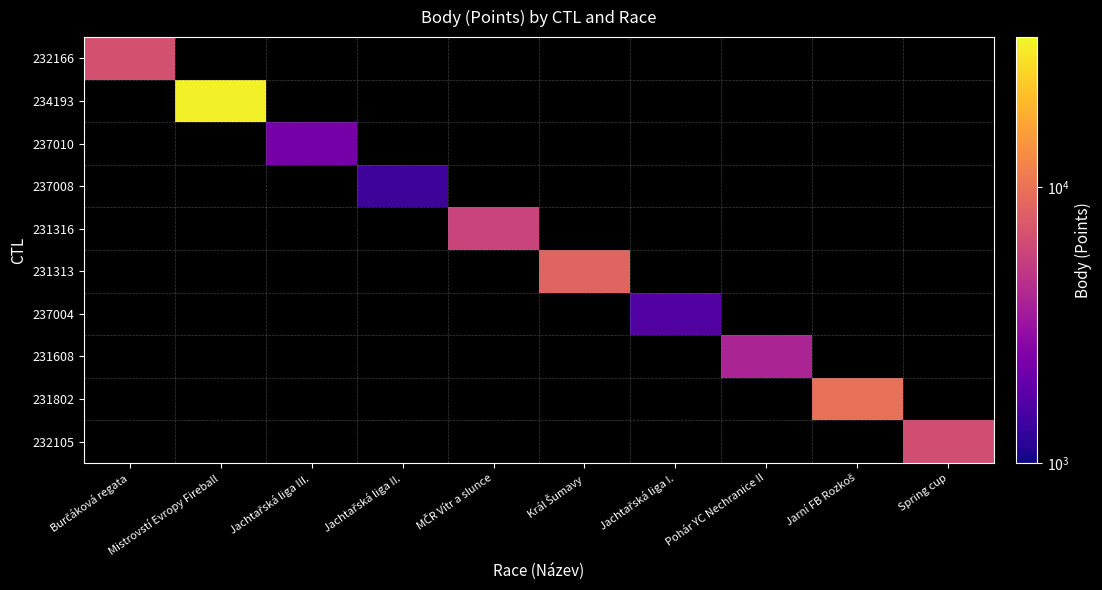

Reading right to left, list all the values displayed in this chart.

232166: Spring cup=0	Jarní FB Rozkoš=0	Pohár YC Nechranice II=0	Jachtařská liga I.=0	Král Šumavy=0	MČR Vítr a slunce=0	Jachtařská liga II.=0	Jachtařská liga III.=0	Mistrovstí Evropy Fireball=0	Burčáková regata=6741
234193: Spring cup=0	Jarní FB Rozkoš=0	Pohár YC Nechranice II=0	Jachtařská liga I.=0	Král Šumavy=0	MČR Vítr a slunce=0	Jachtařská liga II.=0	Jachtařská liga III.=0	Mistrovstí Evropy Fireball=32257	Burčáková regata=0
237010: Spring cup=0	Jarní FB Rozkoš=0	Pohár YC Nechranice II=0	Jachtařská liga I.=0	Král Šumavy=0	MČR Vítr a slunce=0	Jachtařská liga II.=0	Jachtařská liga III.=2260	Mistrovstí Evropy Fireball=0	Burčáková regata=0
237008: Spring cup=0	Jarní FB Rozkoš=0	Pohár YC Nechranice II=0	Jachtařská liga I.=0	Král Šumavy=0	MČR Vítr a slunce=0	Jachtařská liga II.=1385	Jachtařská liga III.=0	Mistrovstí Evropy Fireball=0	Burčáková regata=0
231316: Spring cup=0	Jarní FB Rozkoš=0	Pohár YC Nechranice II=0	Jachtařská liga I.=0	Král Šumavy=0	MČR Vítr a slunce=5748	Jachtařská liga II.=0	Jachtařská liga III.=0	Mistrovstí Evropy Fireball=0	Burčáková regata=0
231313: Spring cup=0	Jarní FB Rozkoš=0	Pohár YC Nechranice II=0	Jachtařská liga I.=0	Král Šumavy=8385	MČR Vítr a slunce=0	Jachtařská liga II.=0	Jachtařská liga III.=0	Mistrovstí Evropy Fireball=0	Burčáková regata=0
237004: Spring cup=0	Jarní FB Rozkoš=0	Pohár YC Nechranice II=0	Jachtařská liga I.=1650	Král Šumavy=0	MČR Vítr a slunce=0	Jachtařská liga II.=0	Jachtařská liga III.=0	Mistrovstí Evropy Fireball=0	Burčáková regata=0
231608: Spring cup=0	Jarní FB Rozkoš=0	Pohár YC Nechranice II=3873	Jachtařská liga I.=0	Král Šumavy=0	MČR Vítr a slunce=0	Jachtařská liga II.=0	Jachtařská liga III.=0	Mistrovstí Evropy Fireball=0	Burčáková regata=0
231802: Spring cup=0	Jarní FB Rozkoš=9658	Pohár YC Nechranice II=0	Jachtařská liga I.=0	Král Šumavy=0	MČR Vítr a slunce=0	Jachtařská liga II.=0	Jachtařská liga III.=0	Mistrovstí Evropy Fireball=0	Burčáková regata=0
232105: Spring cup=6474	Jarní FB Rozkoš=0	Pohár YC Nechranice II=0	Jachtařská liga I.=0	Král Šumavy=0	MČR Vítr a slunce=0	Jachtařská liga II.=0	Jachtařská liga III.=0	Mistrovstí Evropy Fireball=0	Burčáková regata=0